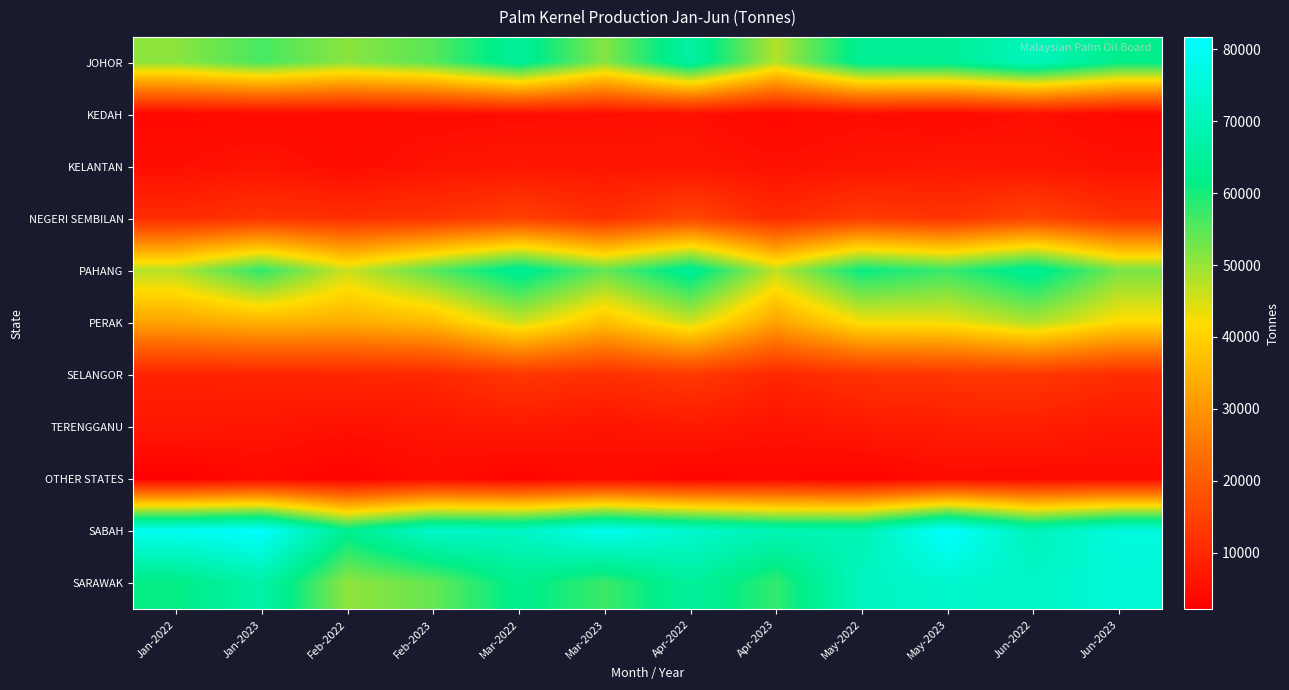

Reading left to right, list all the values displayed in this chart.

JOHOR: Jan-2022=50869	Jan-2023=56258	Feb-2022=51025	Feb-2023=54939	Mar-2022=64813	Mar-2023=51352	Apr-2022=66439	Apr-2023=47809	May-2022=63826	May-2023=63979	Jun-2022=70622	Jun-2023=62183
KEDAH: Jan-2022=3925	Jan-2023=3996	Feb-2022=4303	Feb-2023=4626	Mar-2022=4928	Mar-2023=5128	Apr-2022=5447	Apr-2023=3706	May-2022=4935	May-2023=4009	Jun-2022=5445	Jun-2023=3859
KELANTAN: Jan-2022=5130	Jan-2023=6251	Feb-2022=4600	Feb-2023=6066	Mar-2022=6609	Mar-2023=6431	Apr-2022=6429	Apr-2023=5633	May-2022=6144	May-2023=6923	Jun-2022=6345	Jun-2023=5729
NEGERI SEMBILAN: Jan-2022=10635	Jan-2023=12342	Feb-2022=11427	Feb-2023=12328	Mar-2022=14731	Mar-2023=11622	Apr-2022=15959	Apr-2023=10474	May-2022=13971	May-2023=12253	Jun-2022=15731	Jun-2023=11736
PAHANG: Jan-2022=47814	Jan-2023=58148	Feb-2022=45968	Feb-2023=54919	Mar-2022=64211	Mar-2023=54032	Apr-2022=64307	Apr-2023=47129	May-2022=61219	May-2023=57351	Jun-2022=64458	Jun-2023=52421
PERAK: Jan-2022=32472	Jan-2023=34866	Feb-2022=34037	Feb-2023=36305	Mar-2022=45820	Mar-2023=37107	Apr-2022=45811	Apr-2023=32221	May-2022=42587	May-2023=43013	Jun-2022=48159	Jun-2023=41271
SELANGOR: Jan-2022=8856	Jan-2023=9451	Feb-2022=9685	Feb-2023=10066	Mar-2022=12940	Mar-2023=11577	Apr-2022=13488	Apr-2023=9898	May-2022=11894	May-2023=12694	Jun-2022=13077	Jun-2023=11029
TERENGGANU: Jan-2022=6938	Jan-2023=6514	Feb-2022=5633	Feb-2023=6438	Mar-2022=7284	Mar-2023=6138	Apr-2022=7298	Apr-2023=5939	May-2022=7261	May-2023=7969	Jun-2022=8185	Jun-2023=6790
OTHER STATES: Jan-2022=2134	Jan-2023=4022	Feb-2022=2649	Feb-2023=4550	Mar-2022=3039	Mar-2023=4371	Apr-2022=3066	Apr-2023=3581	May-2022=2758	May-2023=4489	Jun-2022=4282	Jun-2023=4506
SABAH: Jan-2022=79114	Jan-2023=81240	Feb-2022=63134	Feb-2023=72694	Mar-2022=71893	Mar-2023=78973	Apr-2022=73697	Apr-2023=69405	May-2022=69109	May-2023=81698	Jun-2022=69802	Jun-2023=76154
SARAWAK: Jan-2022=61270	Jan-2023=67281	Feb-2022=50589	Feb-2023=53850	Mar-2022=62894	Mar-2023=57012	Apr-2022=65222	Apr-2023=57659	May-2022=71210	May-2023=73332	Jun-2022=72308	Jun-2023=74838